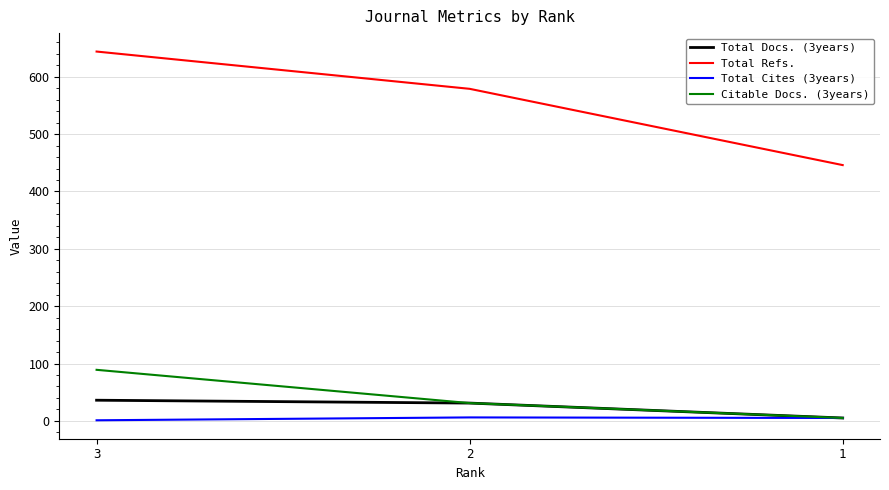

What is the maximum value for Citable Docs. (3years)?

89